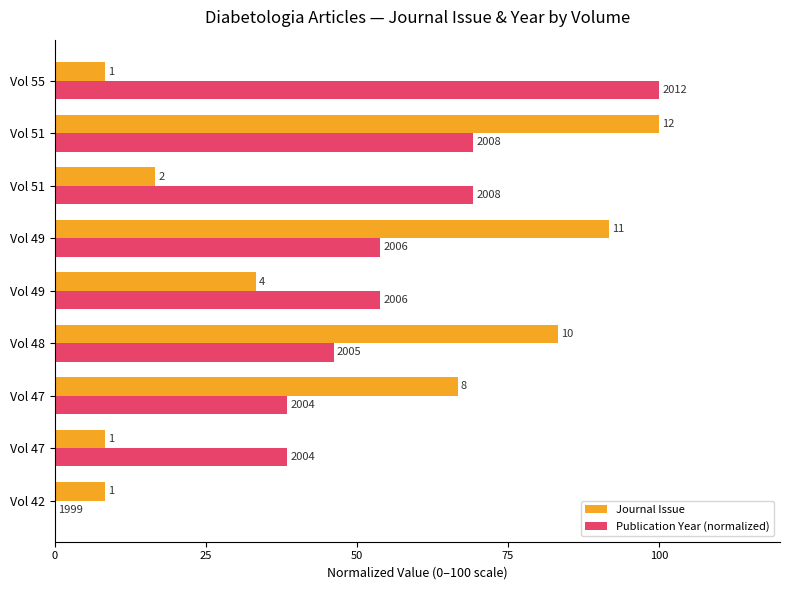

What are all the series names shown in the legend?

Journal Issue, Publication Year (normalized)